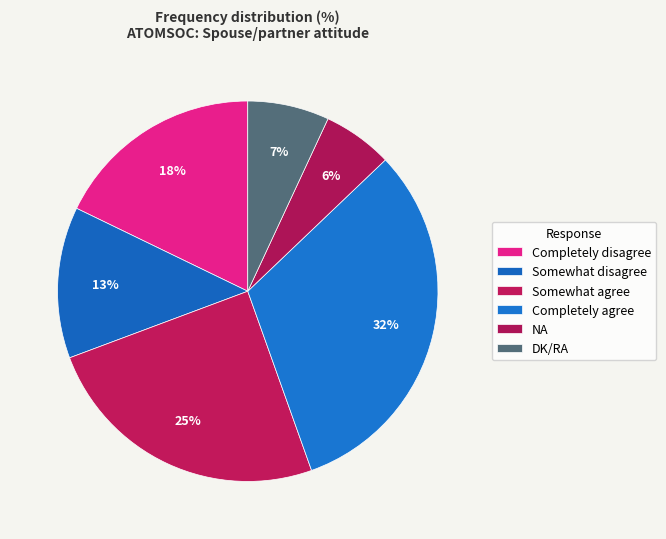

Approximately how many times larger is the value at Somewhat agree compared to DK/RA?

3.6